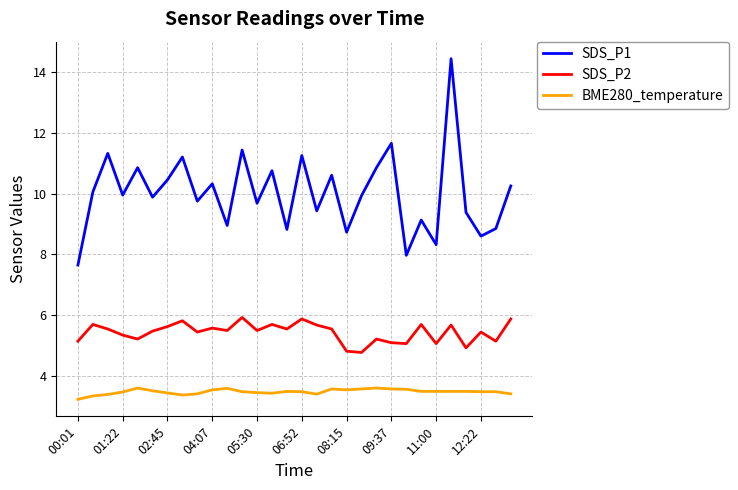

At how many categories does at least one series exceed 11?

6